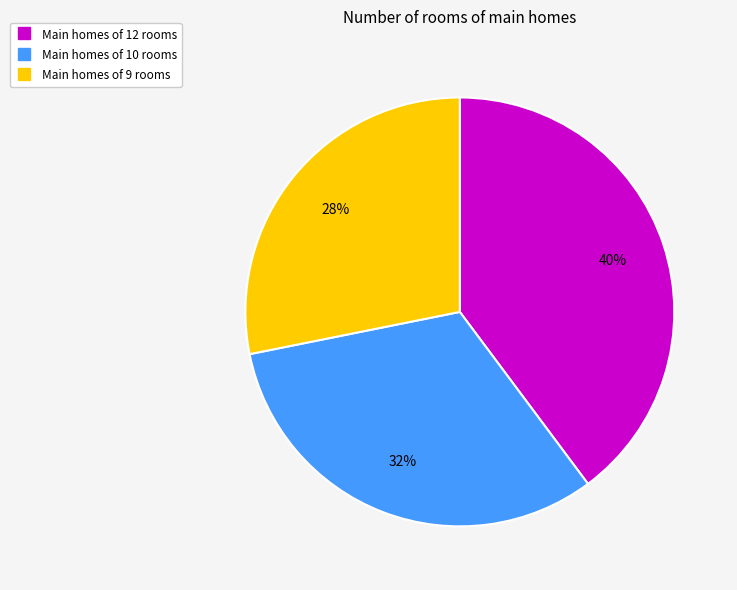

Does any single category account for the majority?

No